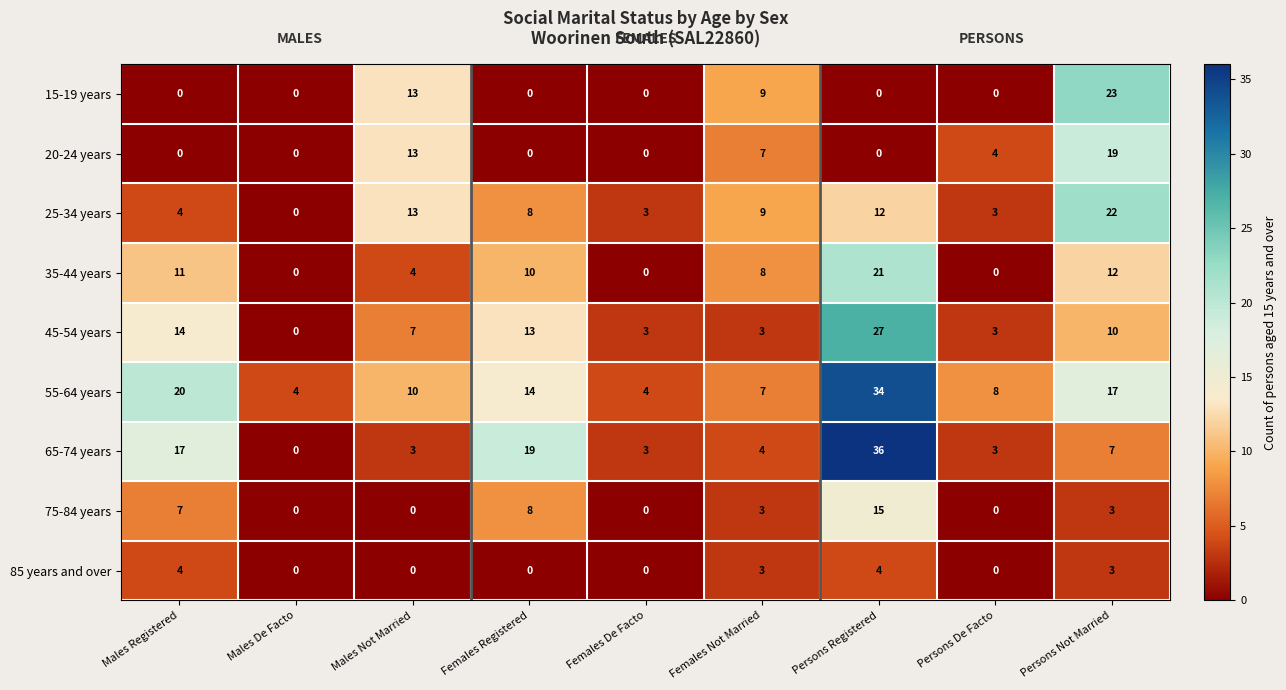

Which series has the largest total across all categories?

55-64 years